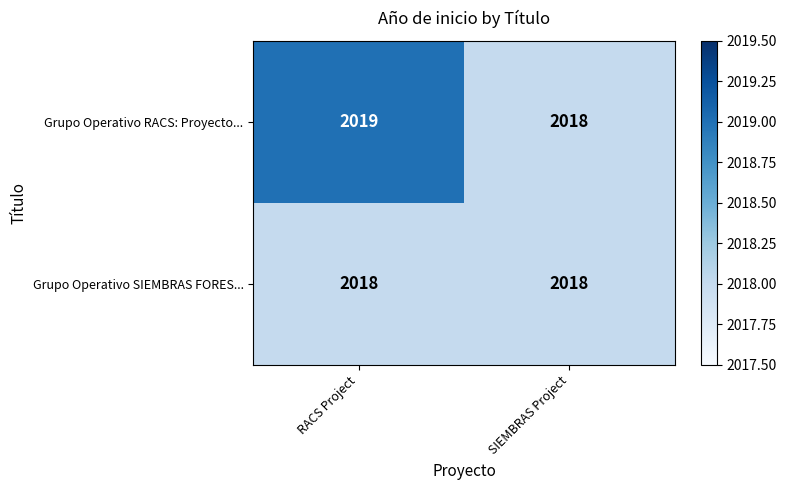

At which category does the chart reach its peak across all series?

RACS Project